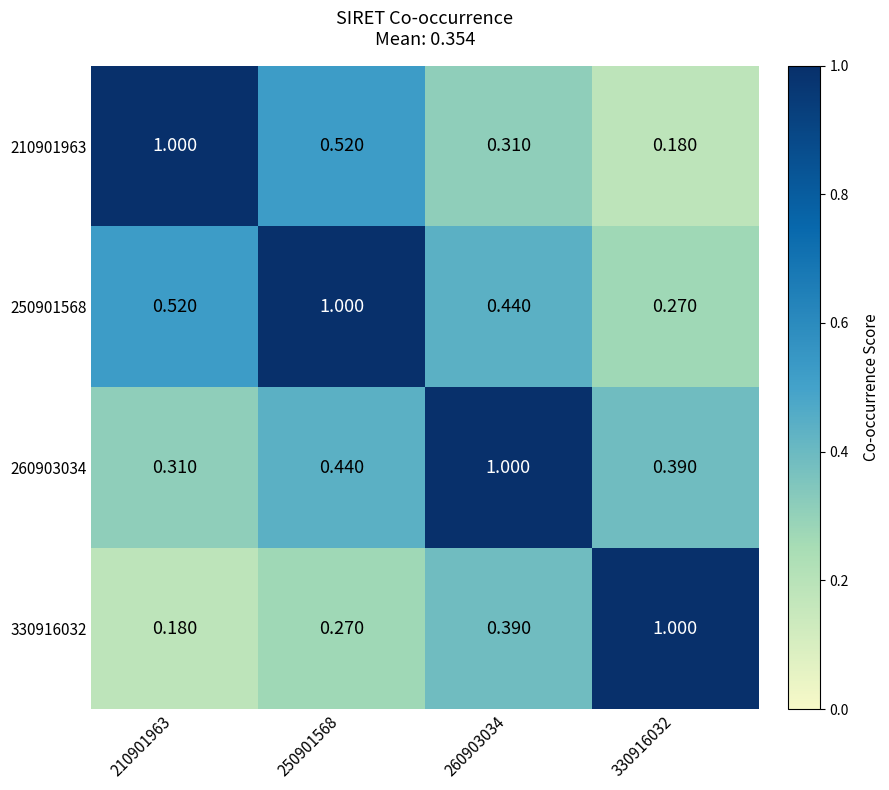

Is the value of 330916032 at 210901963 greater than the value of 250901568 at 250901568?

No